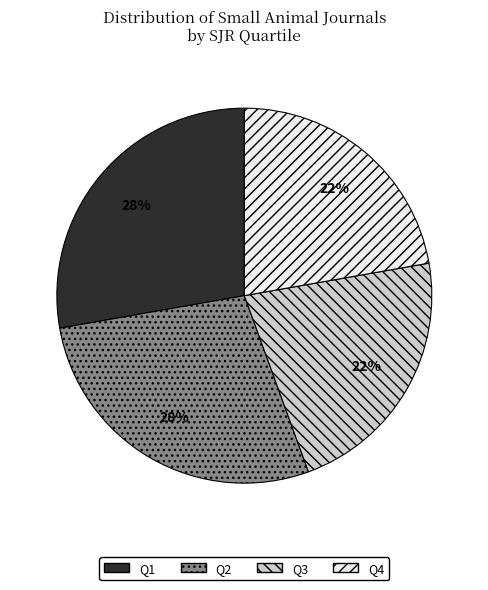

To the nearest percent, what is the difference between the Q4 and Q2 slice percentages?

6%